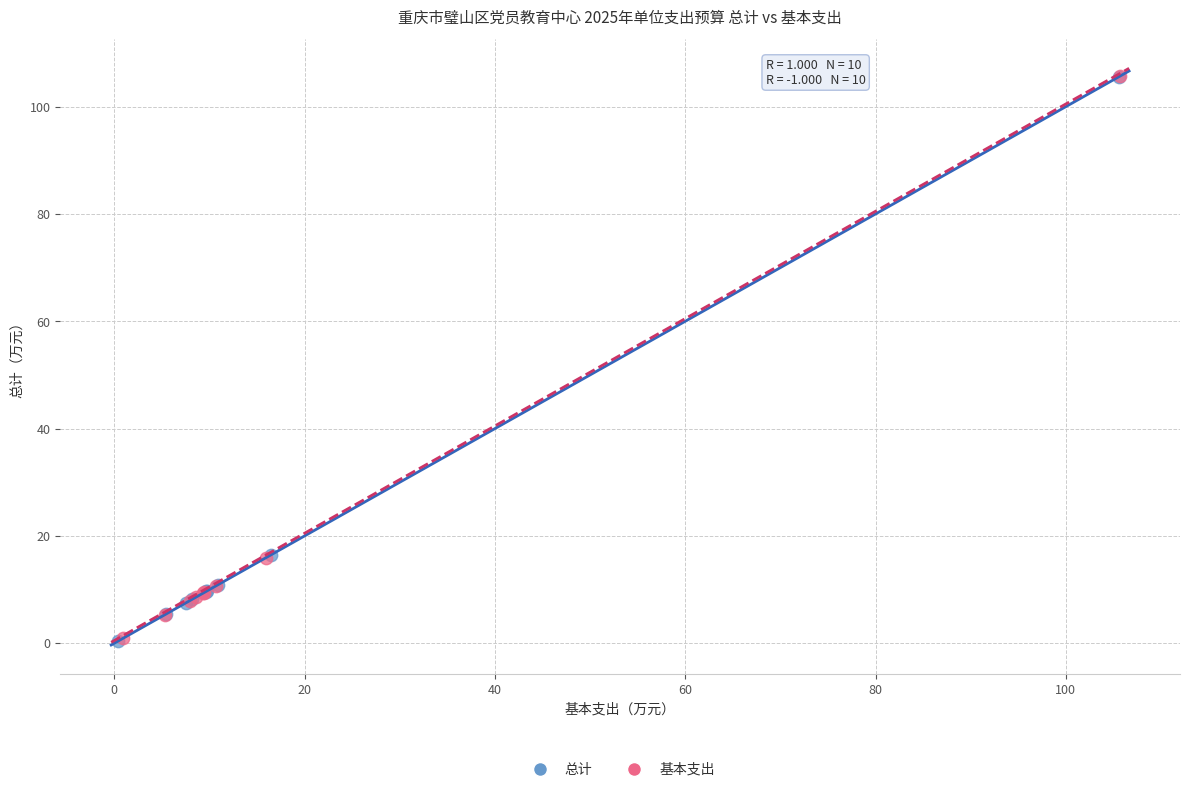

Which series has the largest Y range (max minus min)?

总计